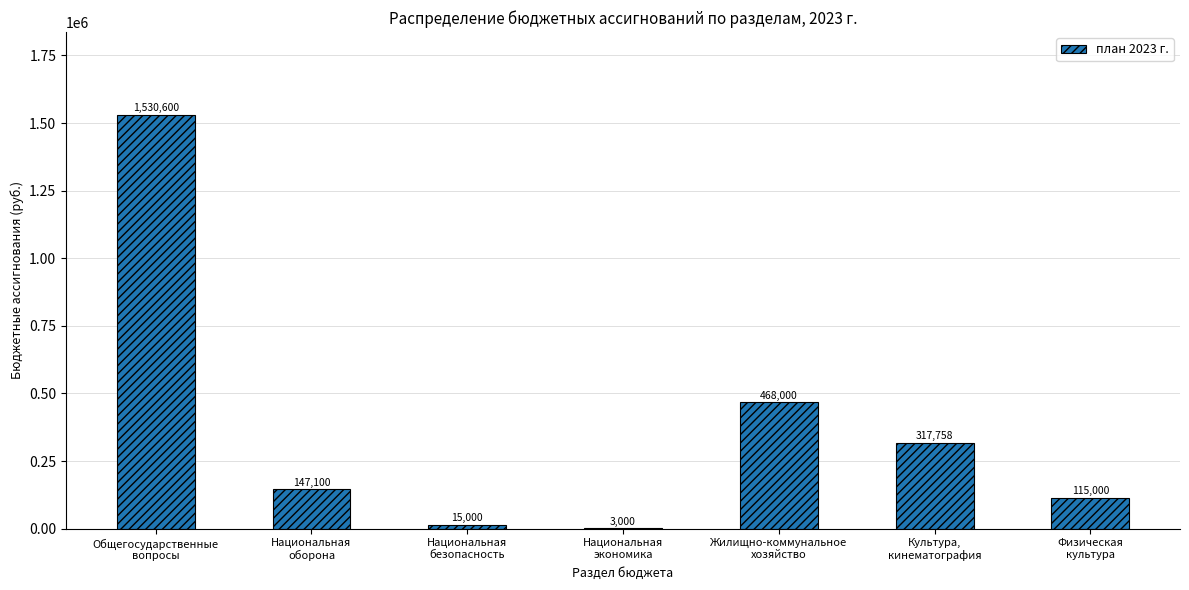

What is the maximum value shown in the chart?

1530600.0